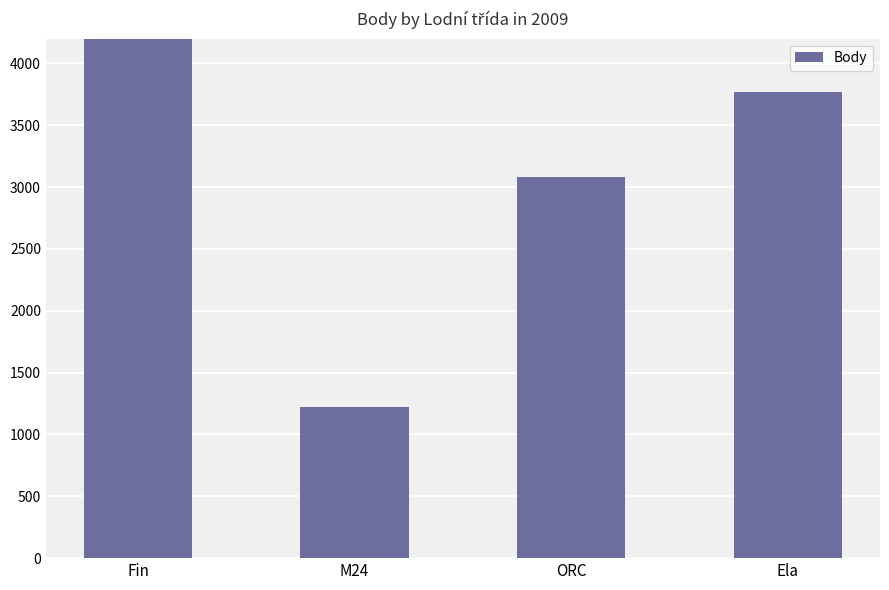

What is the sum of the values at ORC and M24?

4300